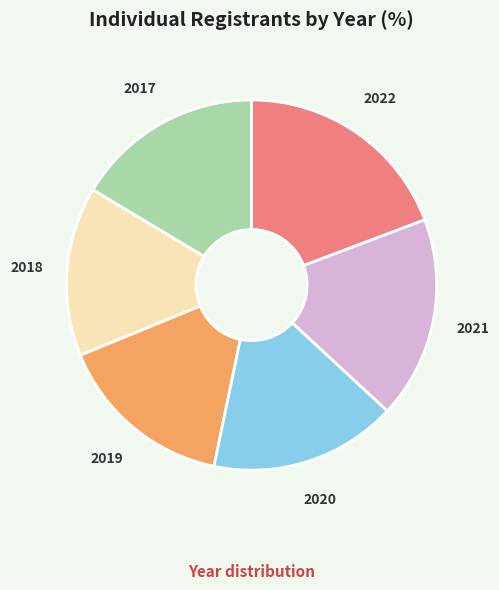

Which category has the smallest portion of the pie?

2018